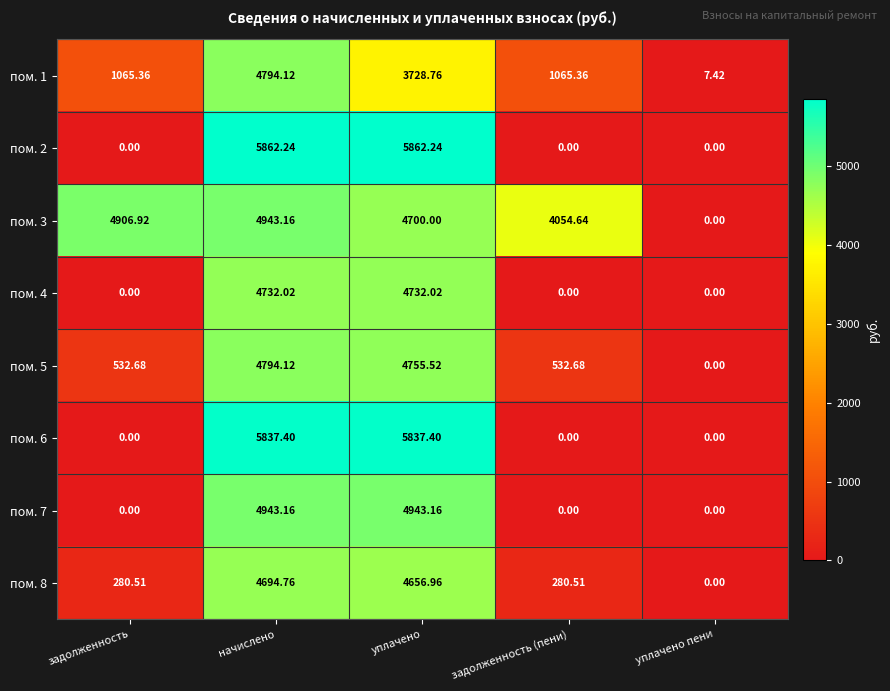

How many categories are shown in the chart?

5